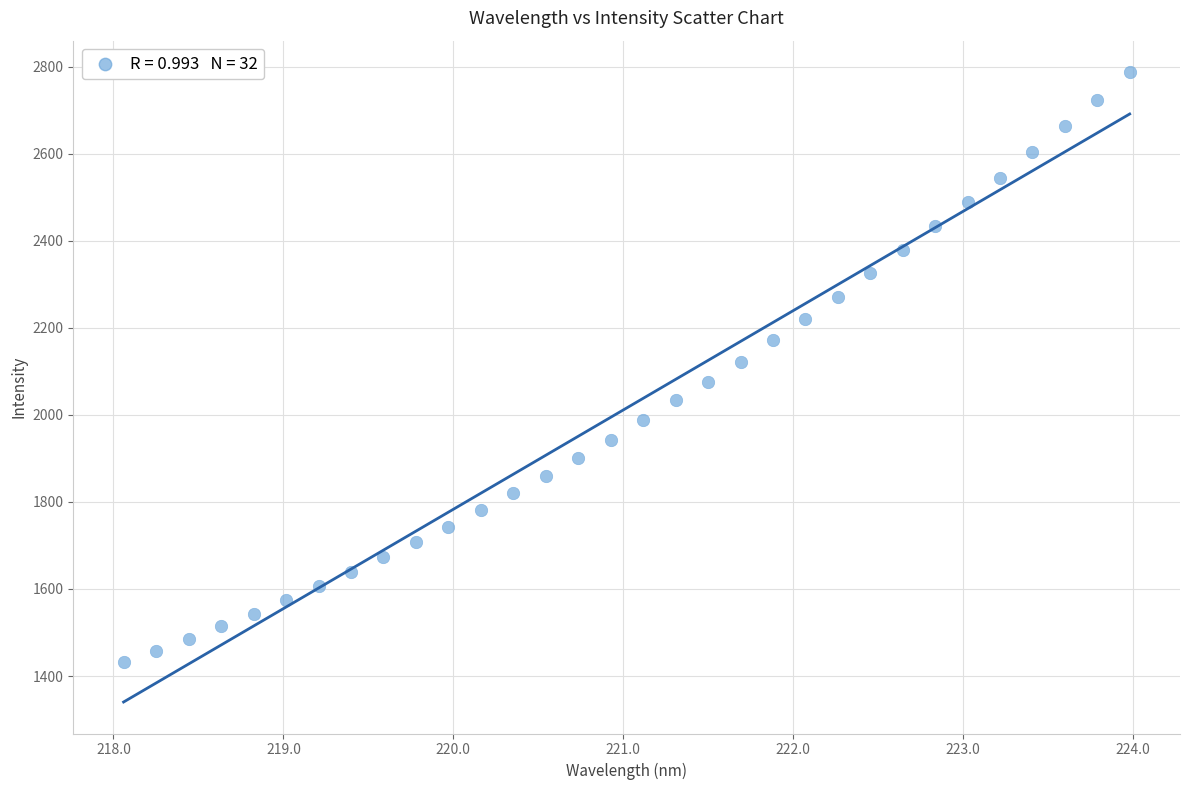

What is the range of Y values (max minus min)?

1355.6